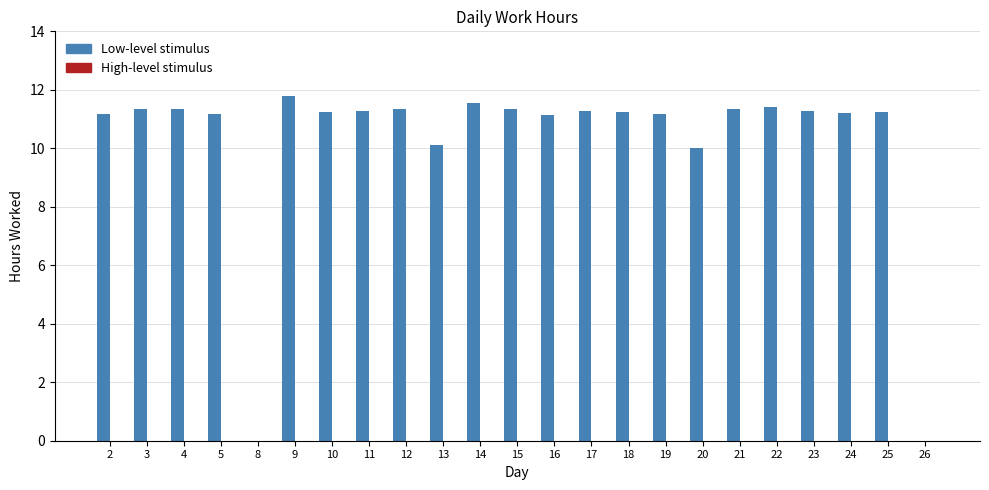

Which has a higher value, 25 or 8?

25